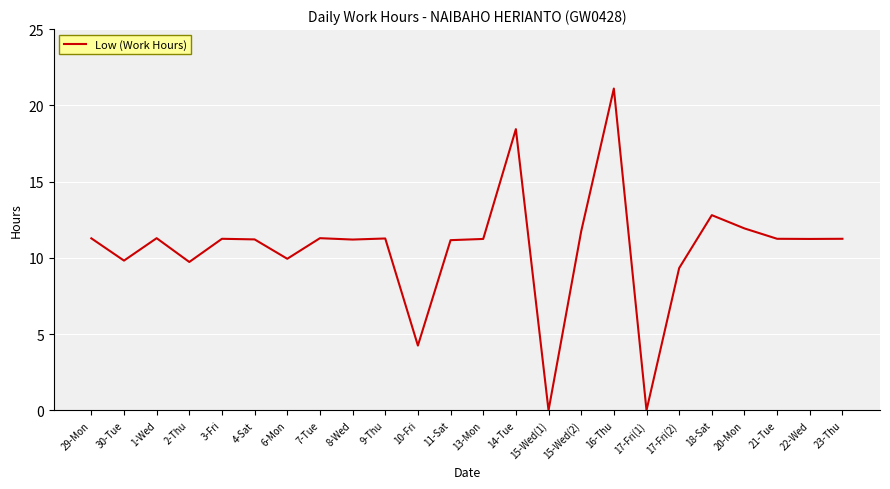

What is the sum of the values at 4-Sat and 8-Wed?

22.4